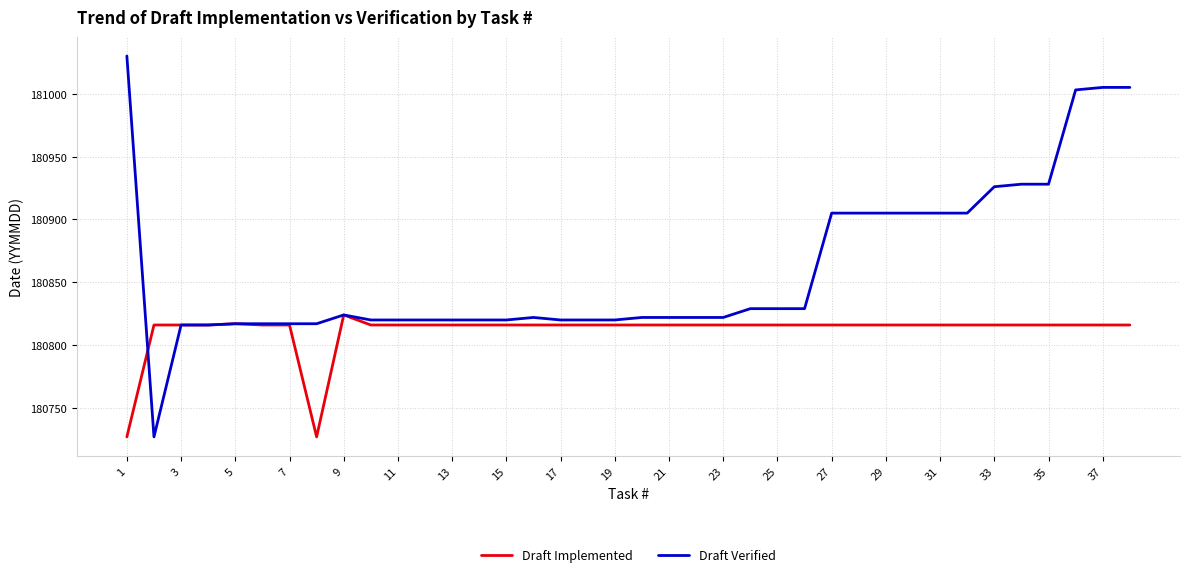

What is the greatest value displayed?

181030